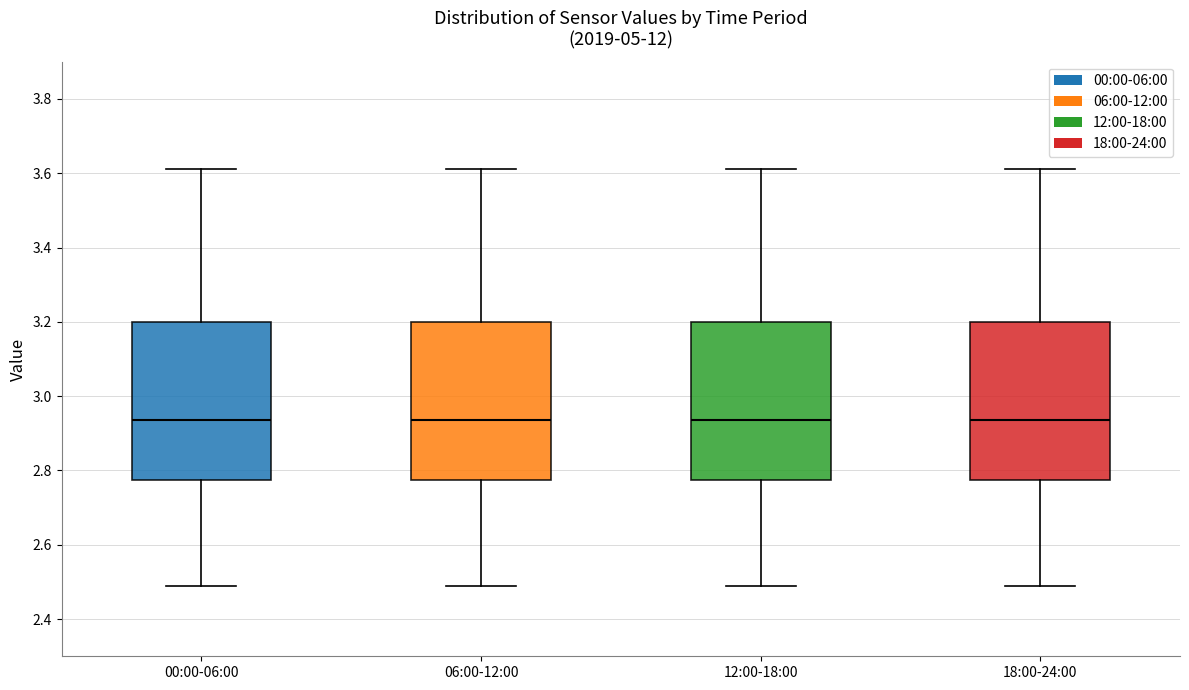

Reading left to right, read every box against the y-axis: the position of its median line, the range the box covers, and the ends of its whiskers. The values are not printed on the chart, so give them approximately, as read against the axis.

00:00-06:00: median 2.94, box 2.78 to 3.20, whiskers 2.50 to 3.62
06:00-12:00: median 2.94, box 2.78 to 3.20, whiskers 2.50 to 3.62
12:00-18:00: median 2.94, box 2.78 to 3.20, whiskers 2.50 to 3.62
18:00-24:00: median 2.94, box 2.78 to 3.20, whiskers 2.50 to 3.62